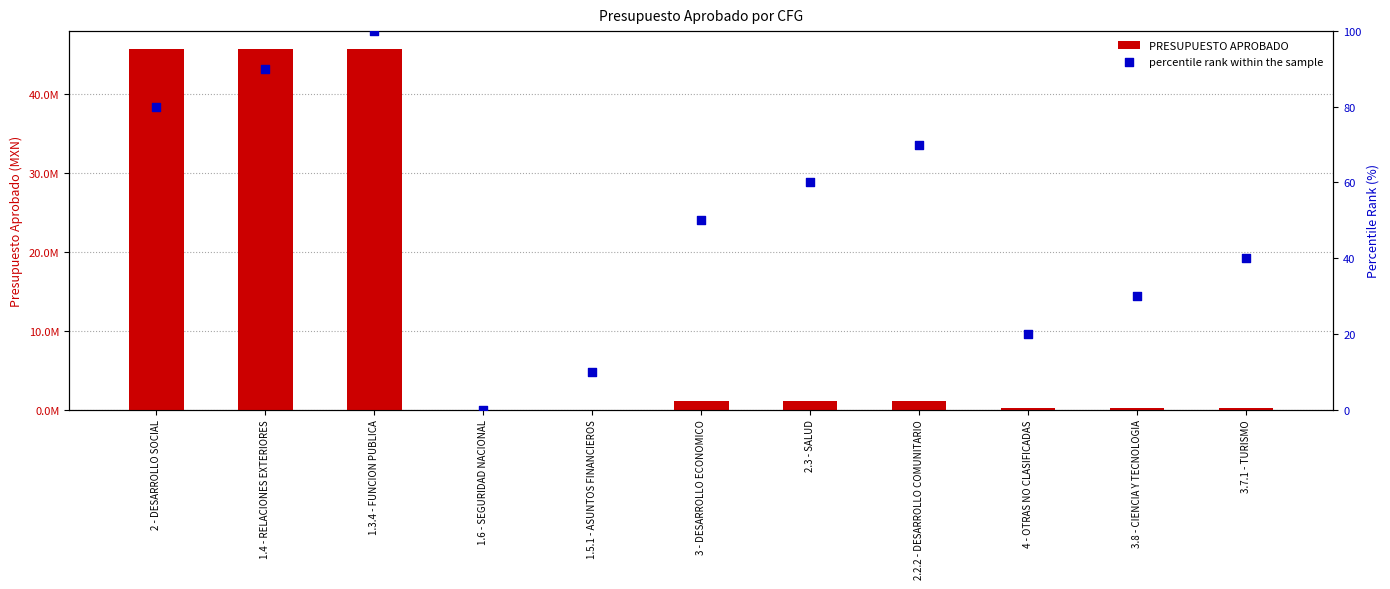

Which series contains the lowest Y value?

PRESUPUESTO APROBADO